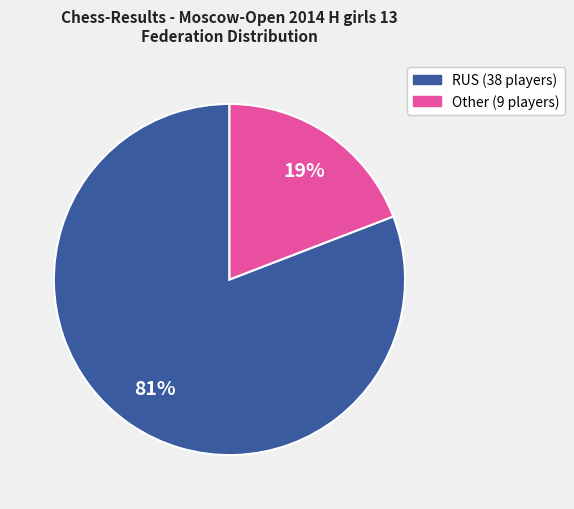

Which category has the biggest portion of the pie?

RUS